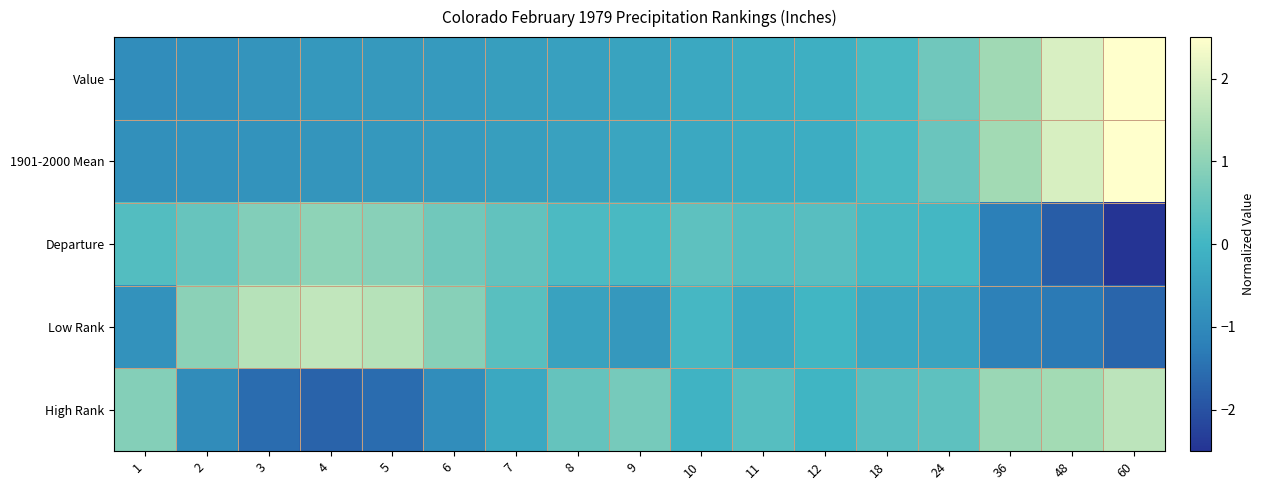

Reading left to right, transcribe all the data shown in this chart.

Value: 1=-0.9	2=-0.8	3=-0.7	4=-0.7	5=-0.6	6=-0.6	7=-0.5	8=-0.5	9=-0.4	10=-0.3	11=-0.2	12=-0.2	18=0.1	24=0.6	36=1.2	48=2.0	60=2.6
1901-2000 Mean: 1=-0.8	2=-0.8	3=-0.8	4=-0.7	5=-0.7	6=-0.6	7=-0.5	8=-0.5	9=-0.4	10=-0.3	11=-0.2	12=-0.2	18=0.1	24=0.5	36=1.3	48=2.0	60=2.7
Departure: 1=0.2	2=0.5	3=0.8	4=1.0	5=0.9	6=0.6	7=0.4	8=0.2	9=0.1	10=0.4	11=0.3	12=0.3	18=0.1	24=0.0	36=-1.2	48=-1.8	60=-2.9
Low Rank: 1=-0.8	2=1.0	3=1.5	4=1.7	5=1.5	6=0.9	7=0.3	8=-0.4	9=-0.7	10=0.1	11=-0.3	12=0.0	18=-0.3	24=-0.4	36=-1.2	48=-1.3	60=-1.7
High Rank: 1=0.9	2=-0.9	3=-1.6	4=-1.7	5=-1.6	6=-0.9	7=-0.3	8=0.5	9=0.7	10=-0.1	11=0.3	12=-0.0	18=0.3	24=0.4	36=1.2	48=1.3	60=1.6